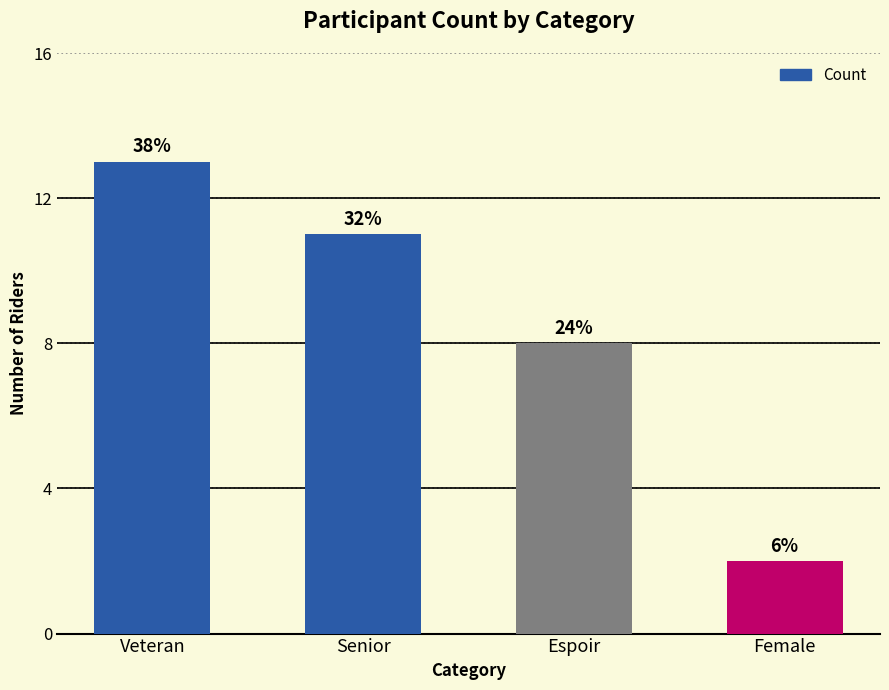

Are the bars horizontal?

No